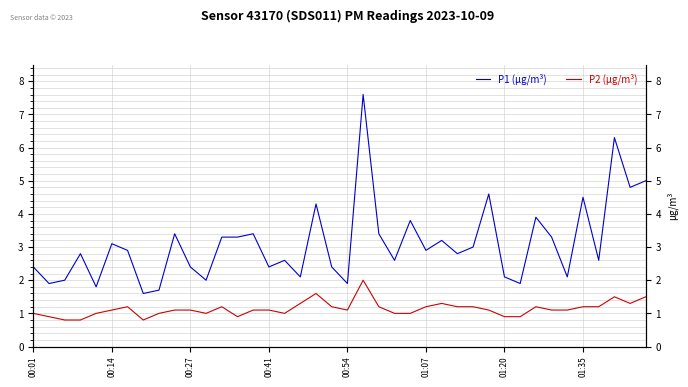

What is the greatest value displayed?

7.6